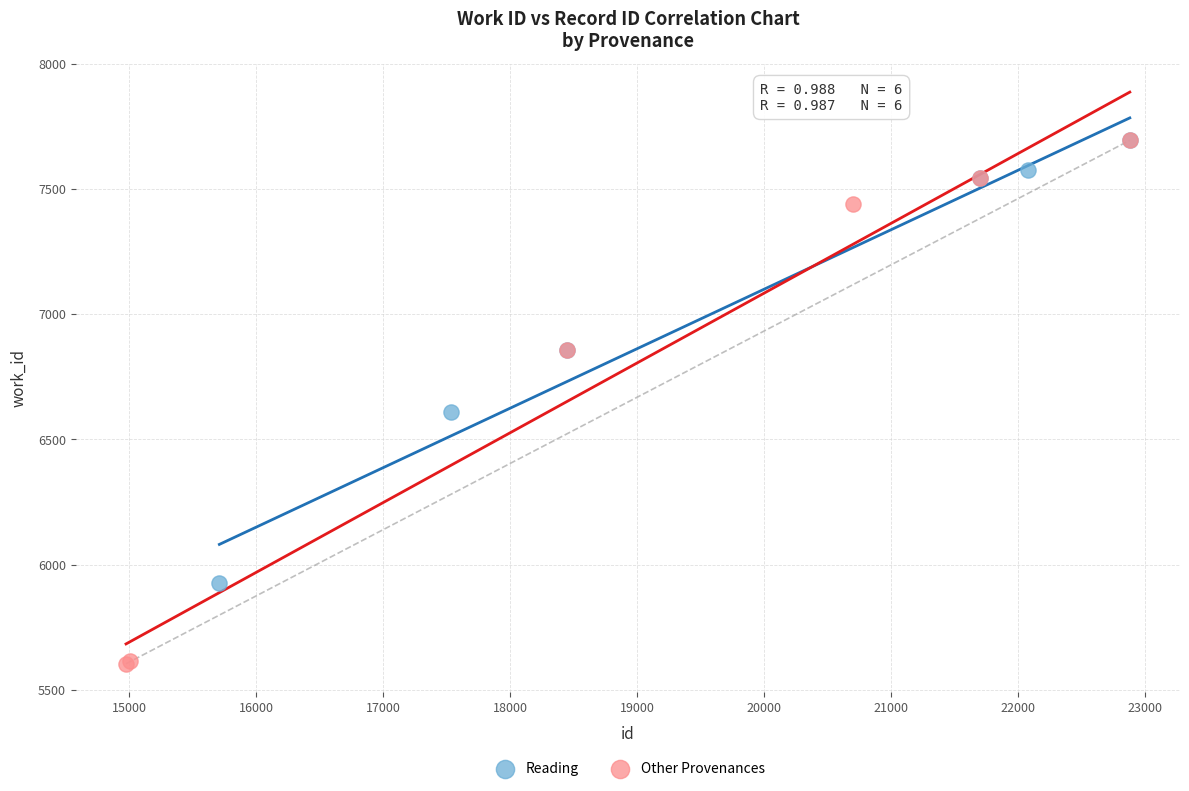

Which series has the largest Y range (max minus min)?

Other Provenances